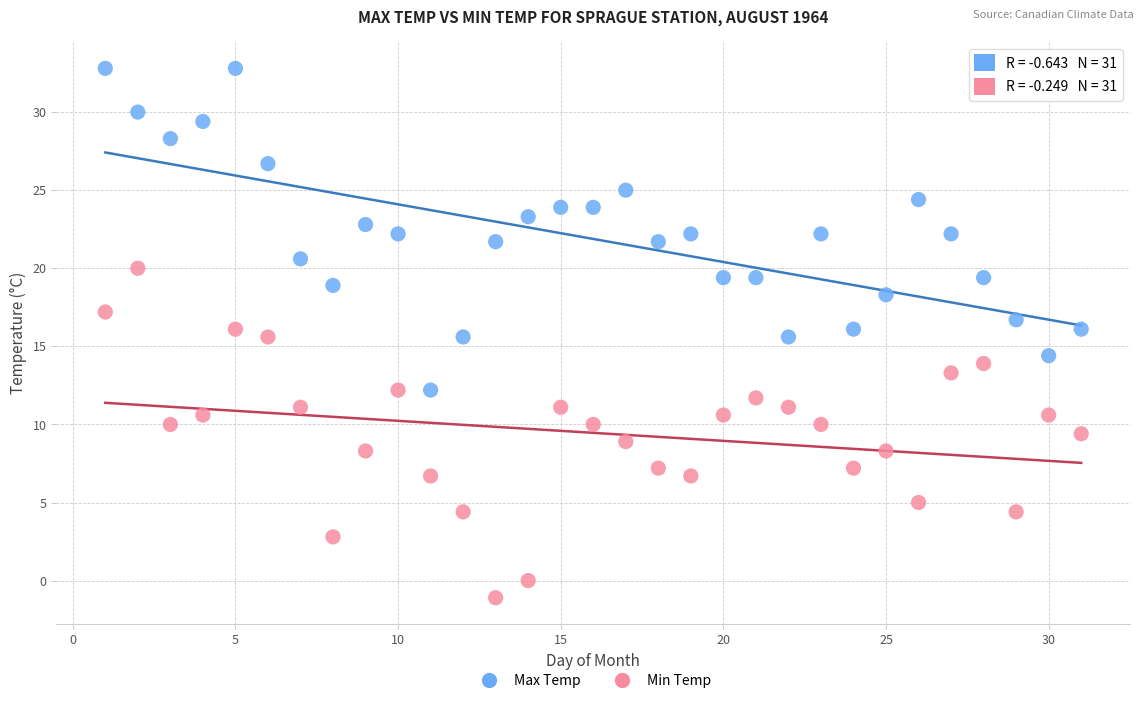

What is the X range (max minus min) for the scatter plot?

30.0